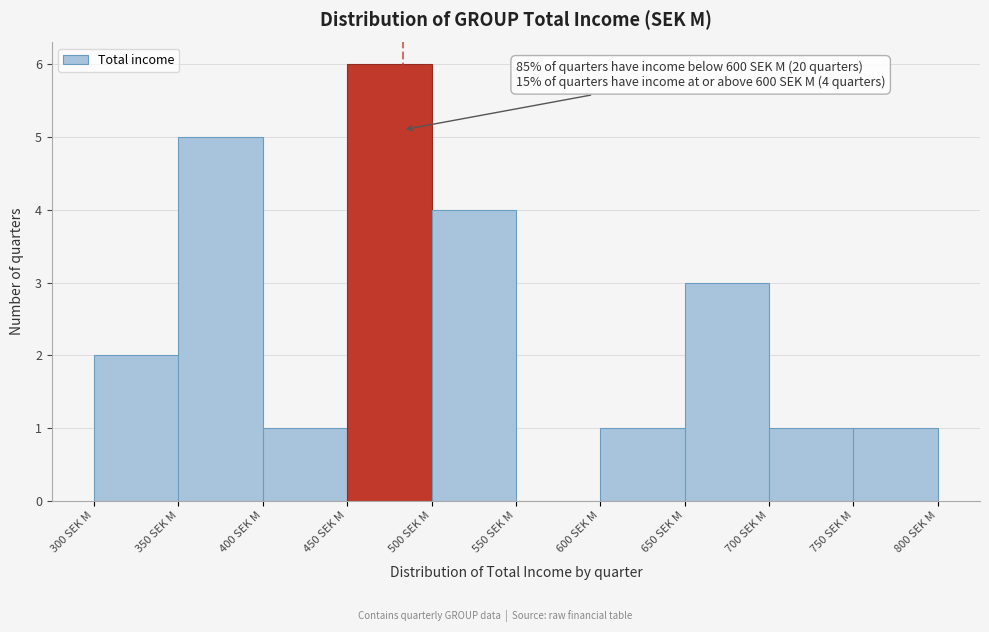

Which range on the x-axis has the tallest bar?

450 to 500